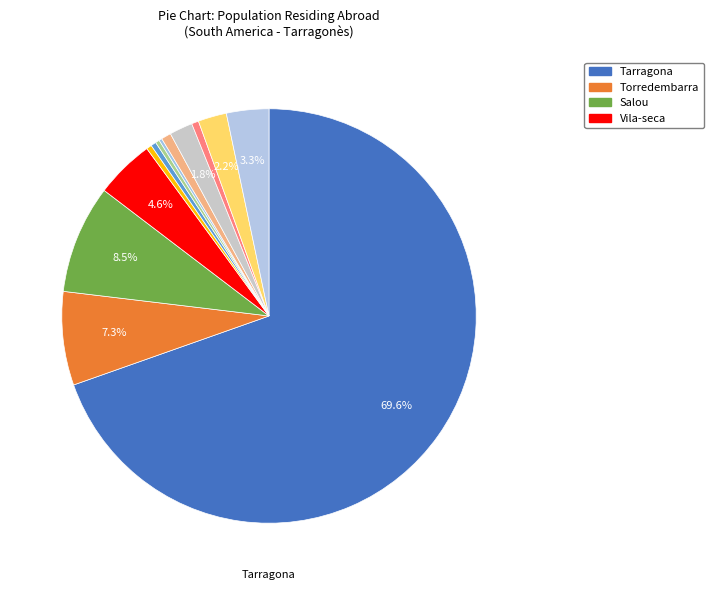

To the nearest percent, what is the difference between the largest and smallest slice percentages?

69%